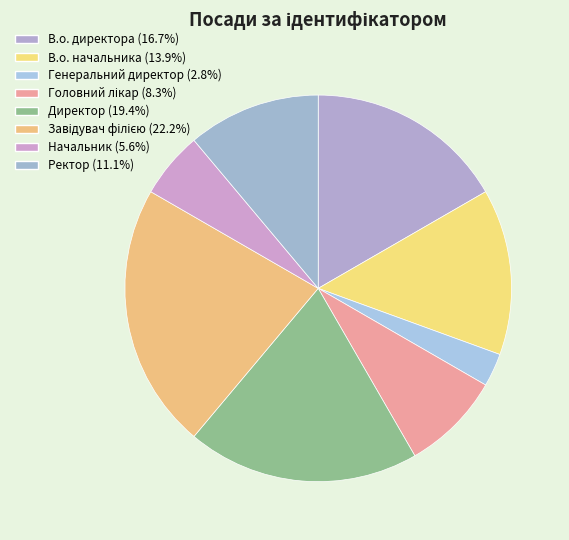

How many segments does this pie chart have?

8